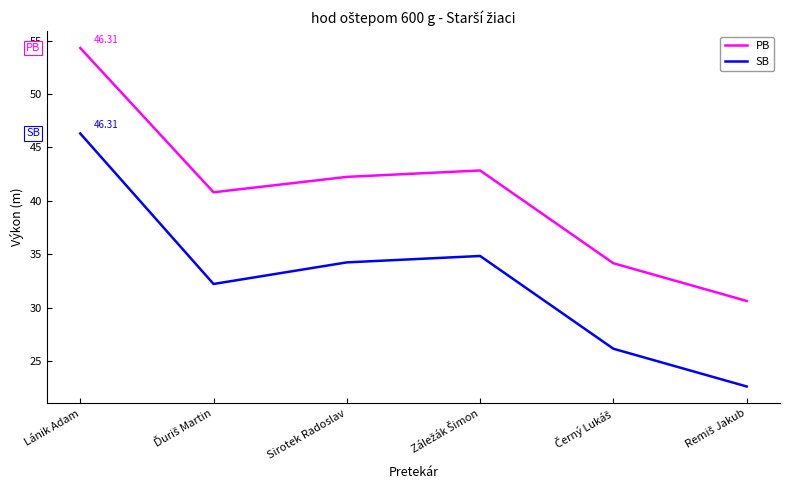

True or false: SB and PB intersect in this chart.

False